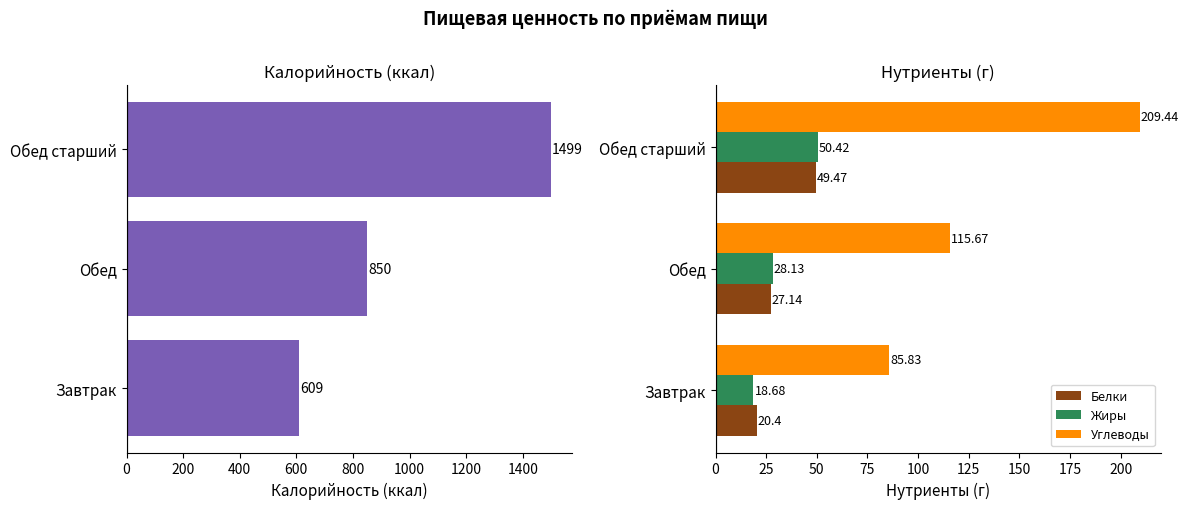

Is the value of Белки at Обед greater than the value of Углеводы at Обед?

No